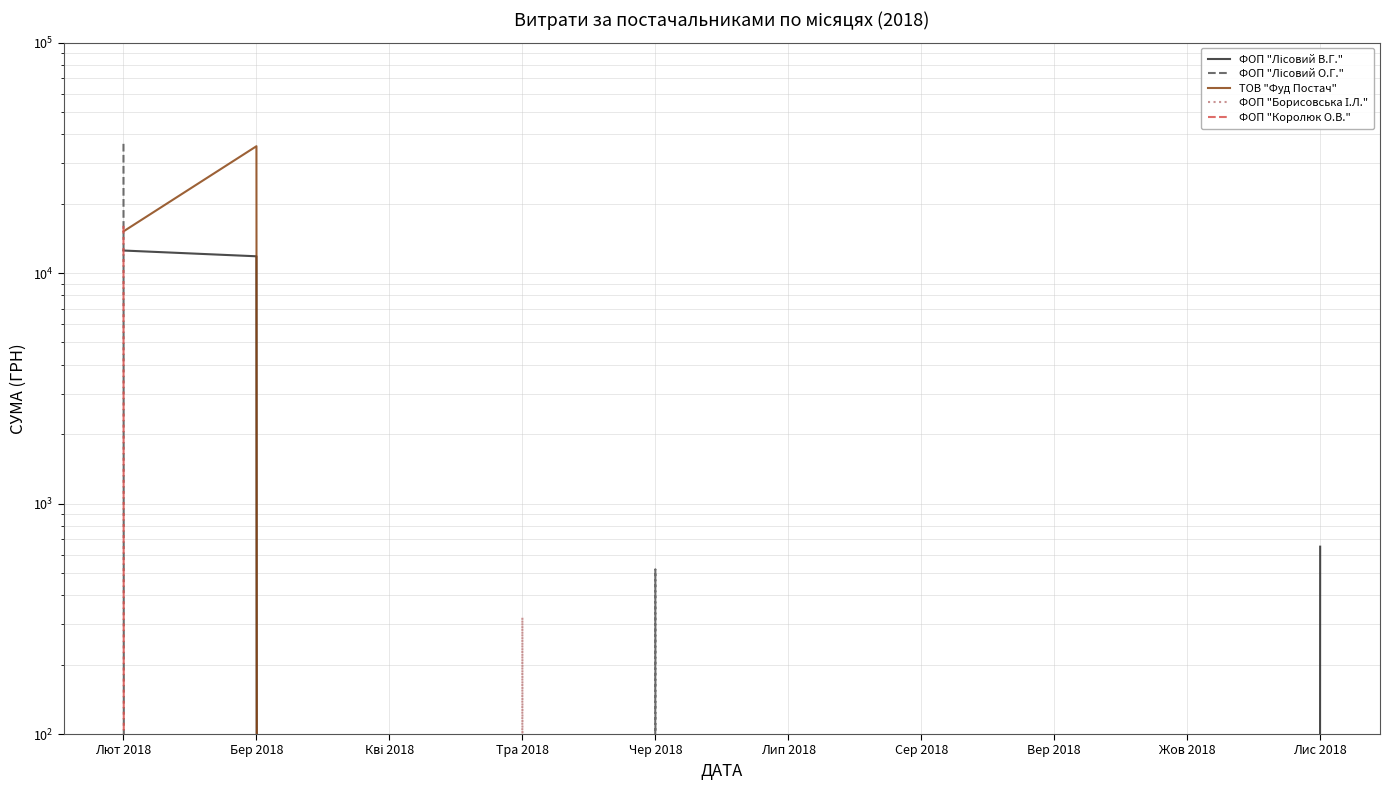

List the series in order of their overall mean, lowest first.

ФОП "Борисовська І.Л.", ФОП "Королюк О.В.", ФОП "Лісовий В.Г.", ФОП "Лісовий О.Г.", ТОВ "Фуд Постач"